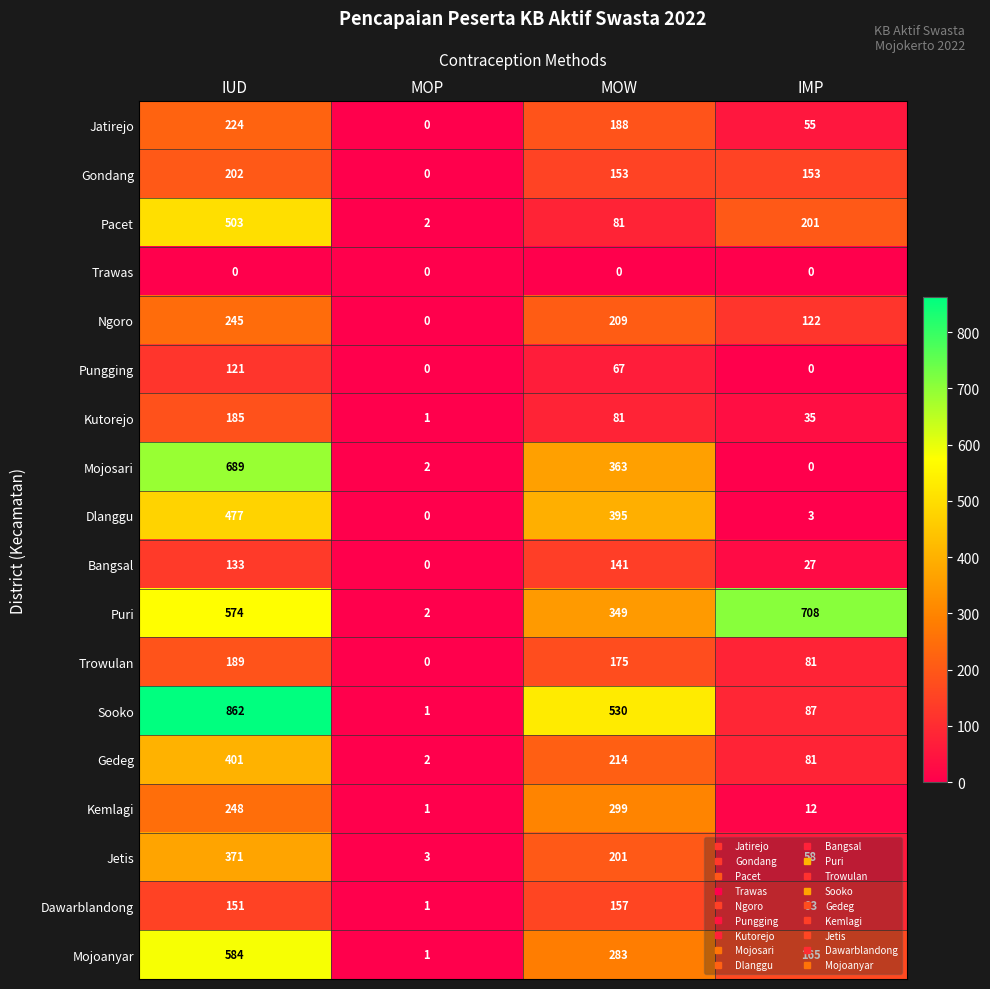

What is the difference between the maximum and minimum values in the Jatirejo series?

224